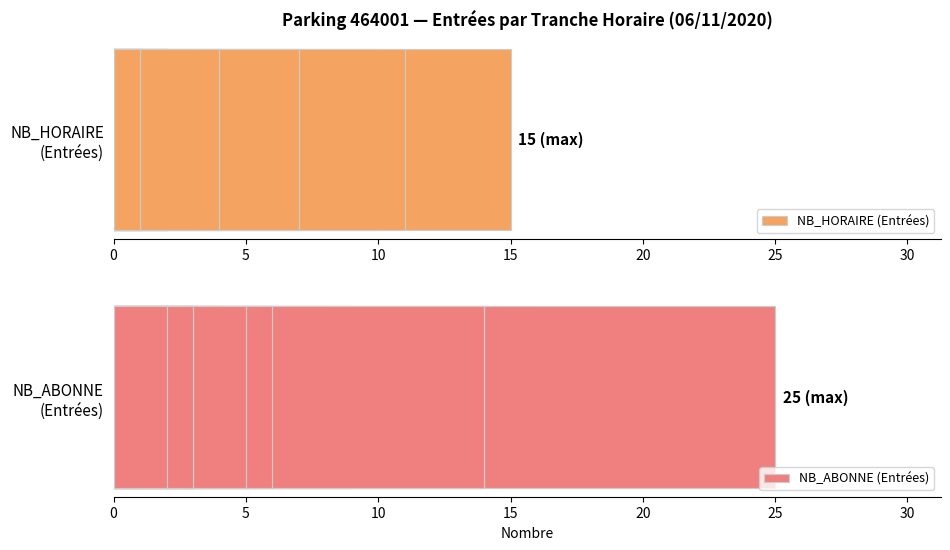

True or false: NB_ABONNE (Entrées) has a value of 2 at 13.

False